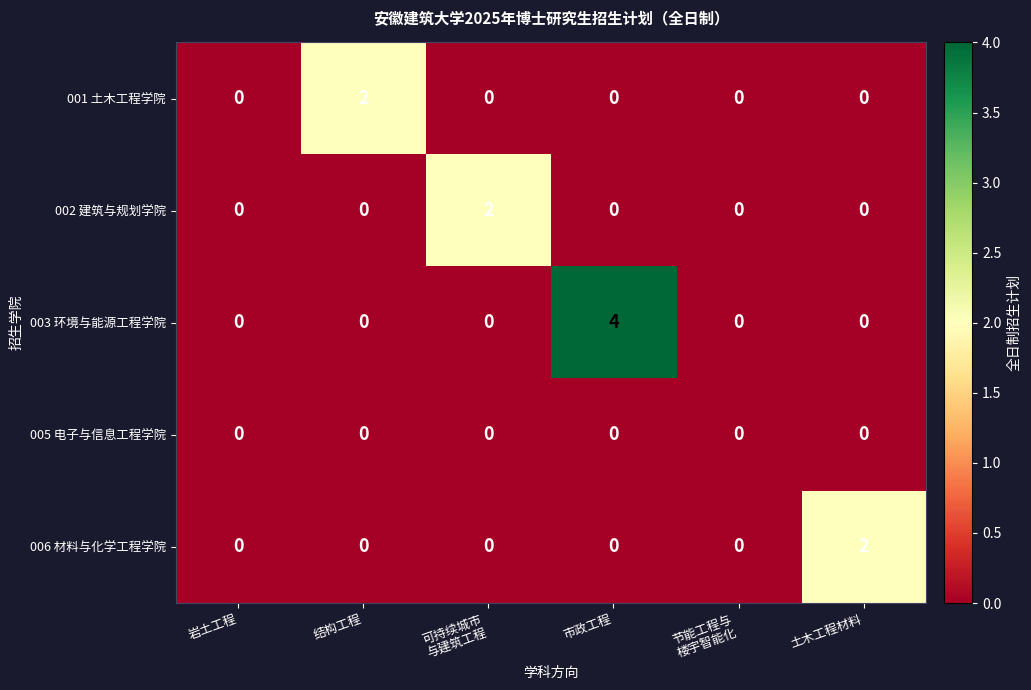

Is it true that 005 电子与信息工程学院 equals 0 at 市政工程?

True